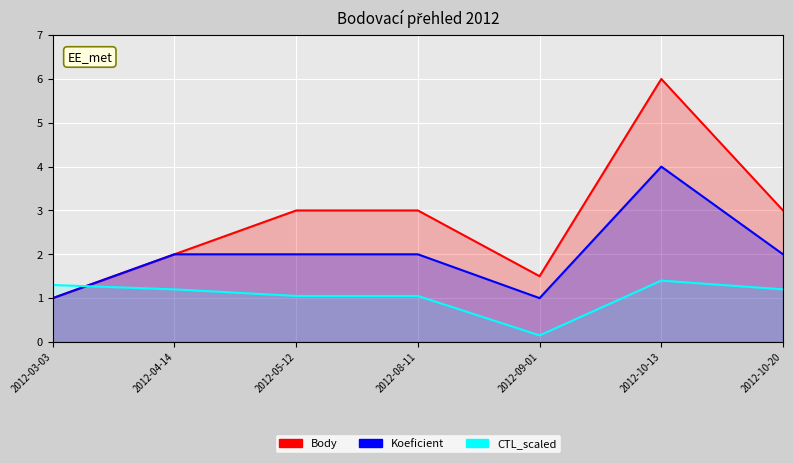

Reading left to right, transcribe all the data shown in this chart.

Body: 2012-03-03=1.0	2012-04-14=2.0	2012-05-12=3.0	2012-08-11=3.0	2012-09-01=1.5	2012-10-13=6.0	2012-10-20=3.0
Koeficient: 2012-03-03=1.0	2012-04-14=2.0	2012-05-12=2.0	2012-08-11=2.0	2012-09-01=1.0	2012-10-13=4.0	2012-10-20=2.0
CTL_scaled: 2012-03-03=1.3	2012-04-14=1.2	2012-05-12=1.1	2012-08-11=1.1	2012-09-01=0.1	2012-10-13=1.4	2012-10-20=1.2